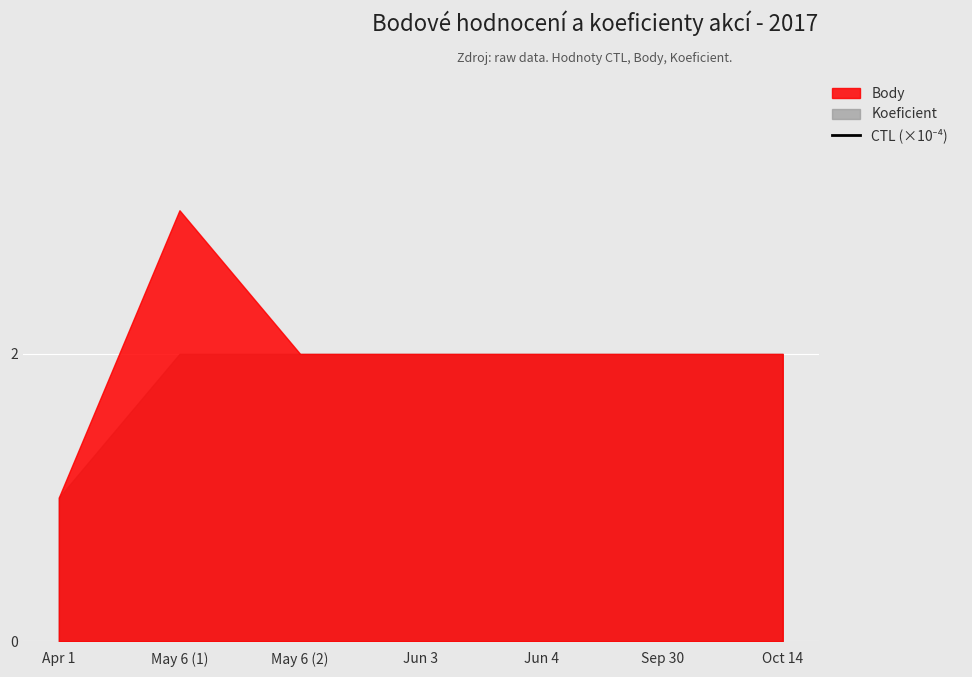

How many data points does each series have?

7